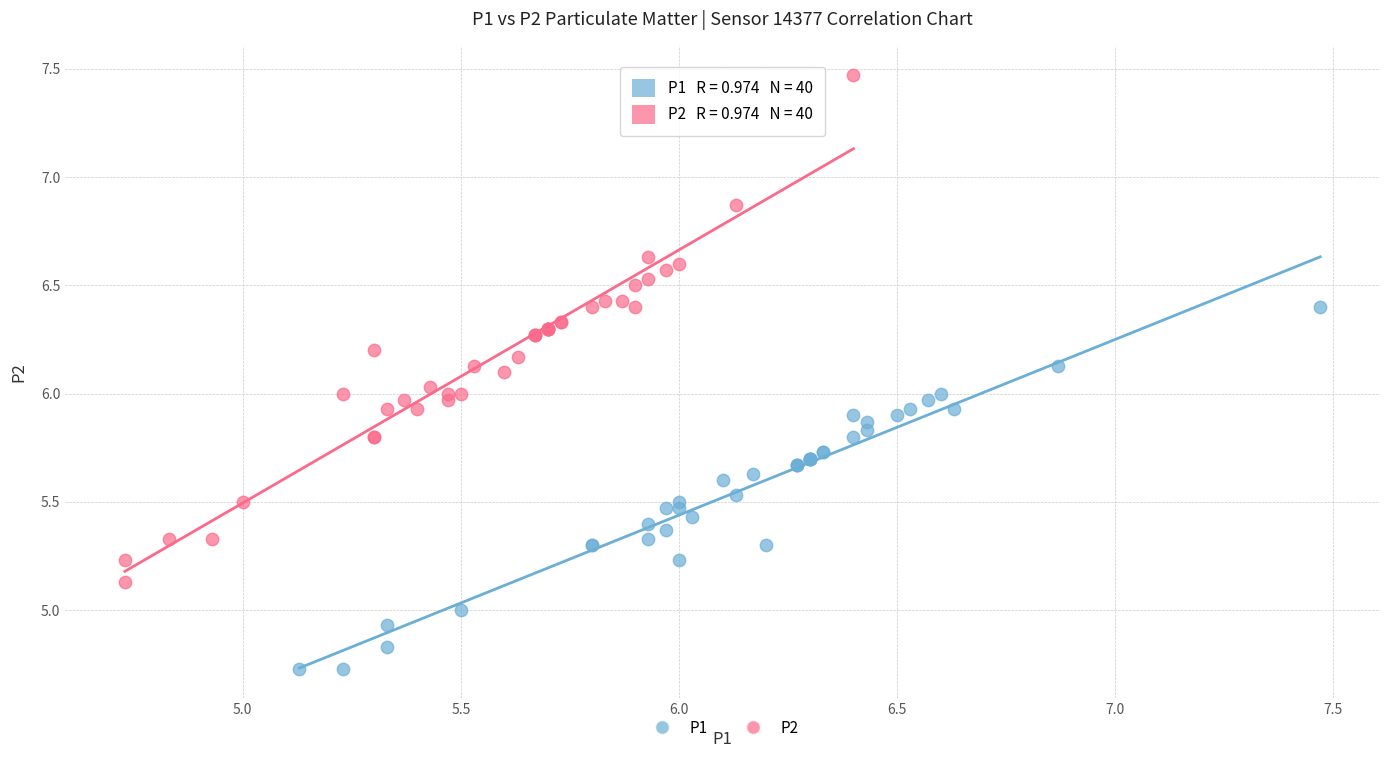

What are all the series names shown in the legend?

P1, P2